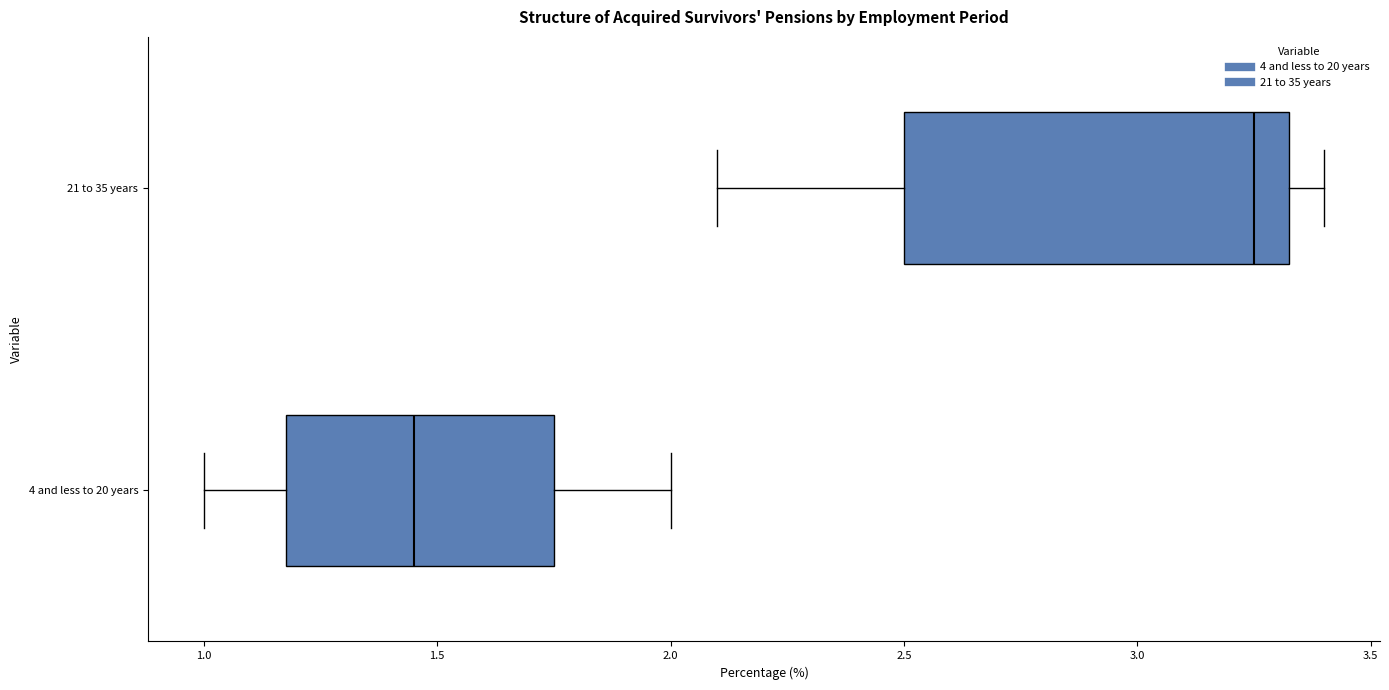

Which box's median line is the furthest to the left?

4 and less to 20 years